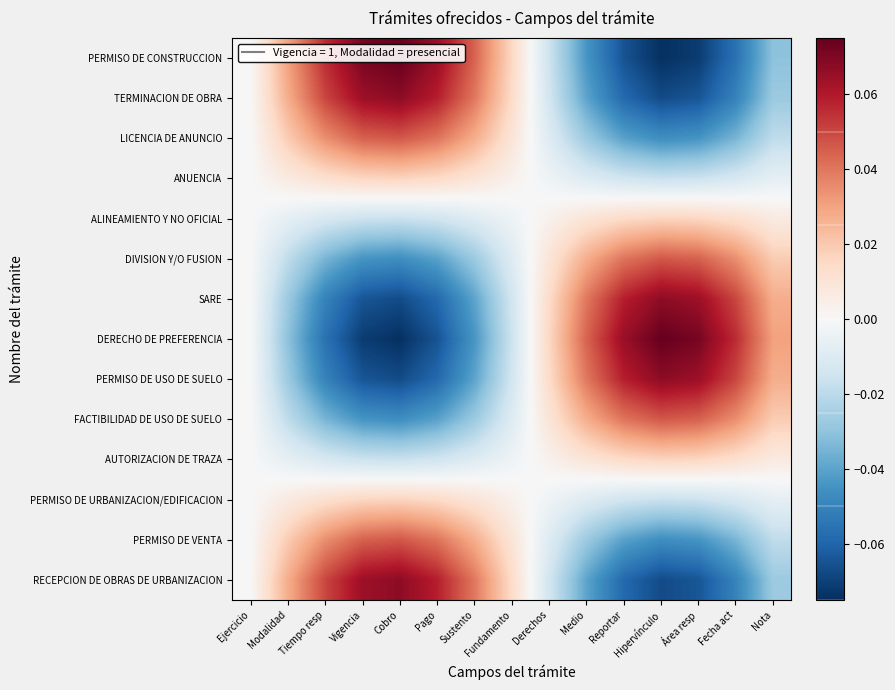

Reading left to right, extract all data points from this chart.

PERMISO DE CONSTRUCCION: Ejercicio=0.0	Modalidad=0.0	Tiempo resp=0.1	Vigencia=0.1	Cobro=0.1	Pago=0.1	Sustento=0.0	Fundamento=0.0	Derechos=-0.0	Medio=-0.0	Reportar=-0.1	Hipervínculo=-0.1	Área resp=-0.1	Fecha act=-0.1	Nota=-0.0
TERMINACION DE OBRA: Ejercicio=0.0	Modalidad=0.0	Tiempo resp=0.1	Vigencia=0.1	Cobro=0.1	Pago=0.1	Sustento=0.0	Fundamento=0.0	Derechos=-0.0	Medio=-0.0	Reportar=-0.1	Hipervínculo=-0.1	Área resp=-0.1	Fecha act=-0.1	Nota=-0.0
LICENCIA DE ANUNCIO: Ejercicio=0.0	Modalidad=0.0	Tiempo resp=0.0	Vigencia=0.0	Cobro=0.0	Pago=0.0	Sustento=0.0	Fundamento=0.0	Derechos=-0.0	Medio=-0.0	Reportar=-0.0	Hipervínculo=-0.0	Área resp=-0.0	Fecha act=-0.0	Nota=-0.0
ANUENCIA: Ejercicio=0.0	Modalidad=0.0	Tiempo resp=0.0	Vigencia=0.0	Cobro=0.0	Pago=0.0	Sustento=0.0	Fundamento=0.0	Derechos=-0.0	Medio=-0.0	Reportar=-0.0	Hipervínculo=-0.0	Área resp=-0.0	Fecha act=-0.0	Nota=-0.0
ALINEAMIENTO Y NO OFICIAL: Ejercicio=-0.0	Modalidad=-0.0	Tiempo resp=-0.0	Vigencia=-0.0	Cobro=-0.0	Pago=-0.0	Sustento=-0.0	Fundamento=-0.0	Derechos=0.0	Medio=0.0	Reportar=0.0	Hipervínculo=0.0	Área resp=0.0	Fecha act=0.0	Nota=0.0
DIVISION Y/O FUSION: Ejercicio=-0.0	Modalidad=-0.0	Tiempo resp=-0.0	Vigencia=-0.0	Cobro=-0.0	Pago=-0.0	Sustento=-0.0	Fundamento=-0.0	Derechos=0.0	Medio=0.0	Reportar=0.0	Hipervínculo=0.0	Área resp=0.0	Fecha act=0.0	Nota=0.0
SARE: Ejercicio=-0.0	Modalidad=-0.0	Tiempo resp=-0.1	Vigencia=-0.1	Cobro=-0.1	Pago=-0.1	Sustento=-0.0	Fundamento=-0.0	Derechos=0.0	Medio=0.0	Reportar=0.1	Hipervínculo=0.1	Área resp=0.1	Fecha act=0.1	Nota=0.0
DERECHO DE PREFERENCIA: Ejercicio=-0.0	Modalidad=-0.0	Tiempo resp=-0.1	Vigencia=-0.1	Cobro=-0.1	Pago=-0.1	Sustento=-0.0	Fundamento=-0.0	Derechos=0.0	Medio=0.0	Reportar=0.1	Hipervínculo=0.1	Área resp=0.1	Fecha act=0.1	Nota=0.0
PERMISO DE USO DE SUELO: Ejercicio=-0.0	Modalidad=-0.0	Tiempo resp=-0.1	Vigencia=-0.1	Cobro=-0.1	Pago=-0.1	Sustento=-0.0	Fundamento=-0.0	Derechos=0.0	Medio=0.0	Reportar=0.1	Hipervínculo=0.1	Área resp=0.1	Fecha act=0.1	Nota=0.0
FACTIBILIDAD DE USO DE SUELO: Ejercicio=-0.0	Modalidad=-0.0	Tiempo resp=-0.0	Vigencia=-0.0	Cobro=-0.0	Pago=-0.0	Sustento=-0.0	Fundamento=-0.0	Derechos=0.0	Medio=0.0	Reportar=0.0	Hipervínculo=0.0	Área resp=0.0	Fecha act=0.0	Nota=0.0
AUTORIZACION DE TRAZA: Ejercicio=-0.0	Modalidad=-0.0	Tiempo resp=-0.0	Vigencia=-0.0	Cobro=-0.0	Pago=-0.0	Sustento=-0.0	Fundamento=-0.0	Derechos=0.0	Medio=0.0	Reportar=0.0	Hipervínculo=0.0	Área resp=0.0	Fecha act=0.0	Nota=0.0
PERMISO DE URBANIZACION/EDIFICACION: Ejercicio=0.0	Modalidad=0.0	Tiempo resp=0.0	Vigencia=0.0	Cobro=0.0	Pago=0.0	Sustento=0.0	Fundamento=0.0	Derechos=-0.0	Medio=-0.0	Reportar=-0.0	Hipervínculo=-0.0	Área resp=-0.0	Fecha act=-0.0	Nota=-0.0
PERMISO DE VENTA: Ejercicio=0.0	Modalidad=0.0	Tiempo resp=0.0	Vigencia=0.0	Cobro=0.0	Pago=0.0	Sustento=0.0	Fundamento=0.0	Derechos=-0.0	Medio=-0.0	Reportar=-0.0	Hipervínculo=-0.0	Área resp=-0.0	Fecha act=-0.0	Nota=-0.0
RECEPCION DE OBRAS DE URBANIZACION: Ejercicio=0.0	Modalidad=0.0	Tiempo resp=0.1	Vigencia=0.1	Cobro=0.1	Pago=0.1	Sustento=0.0	Fundamento=0.0	Derechos=-0.0	Medio=-0.0	Reportar=-0.1	Hipervínculo=-0.1	Área resp=-0.1	Fecha act=-0.1	Nota=-0.0